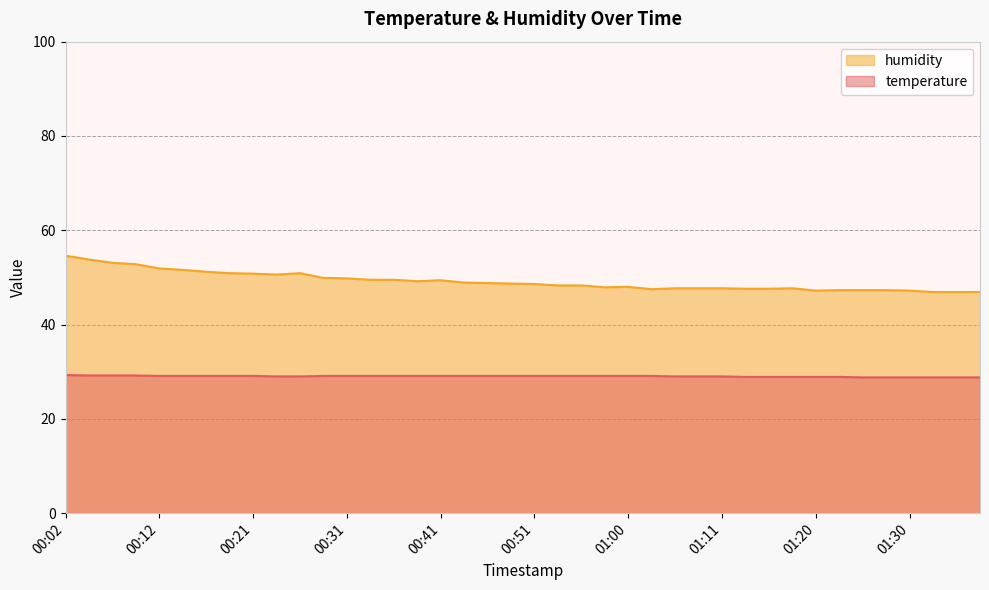

What is the total value across all series at 01:30?

76.0